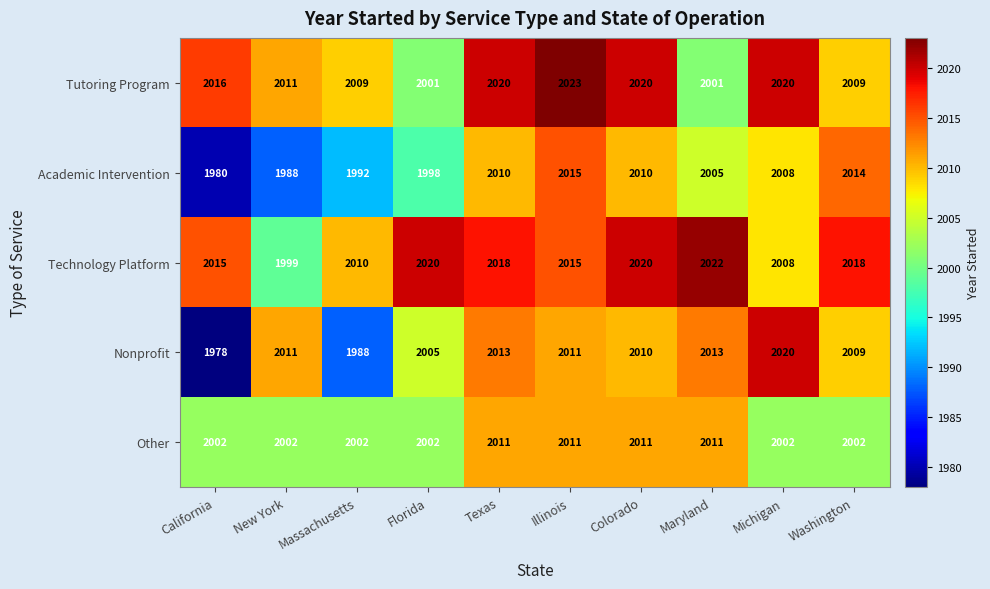

What is the difference between the highest and lowest values at Illinois?

12